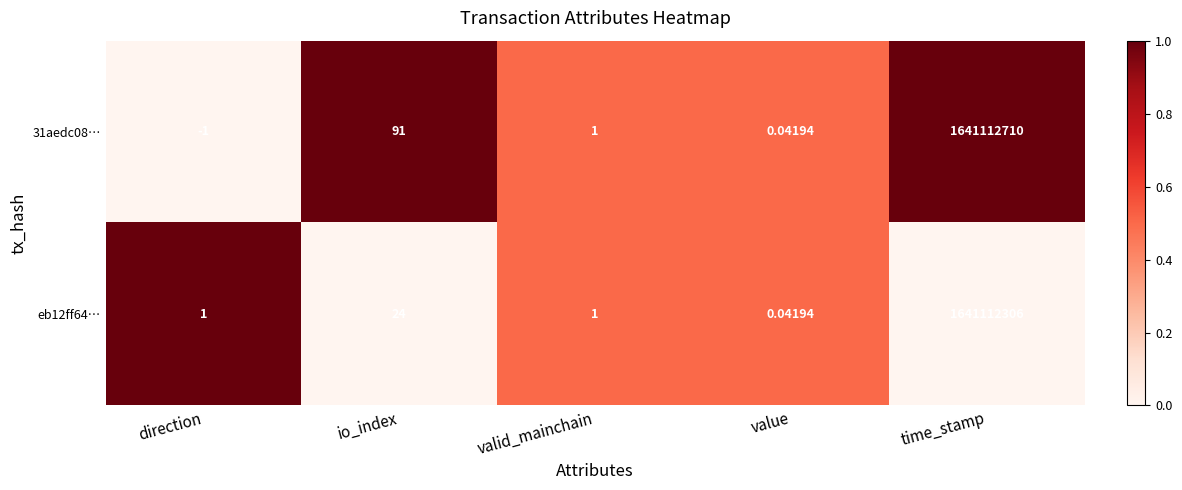

Where is eb12ff64… nearest to the value 820556153?

io_index